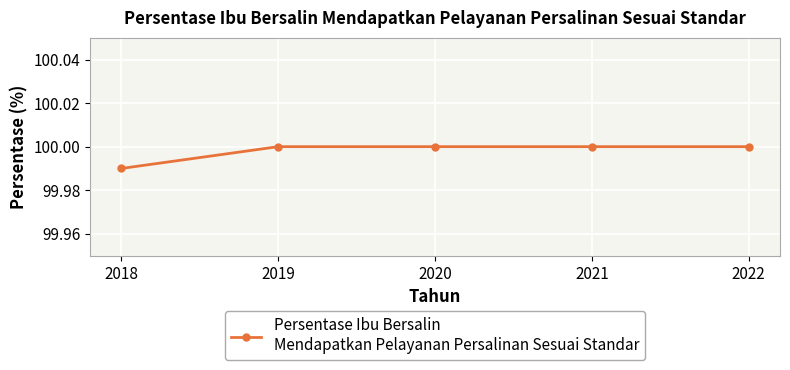

True or false: there are more than 2 points higher than both neighbors.

False